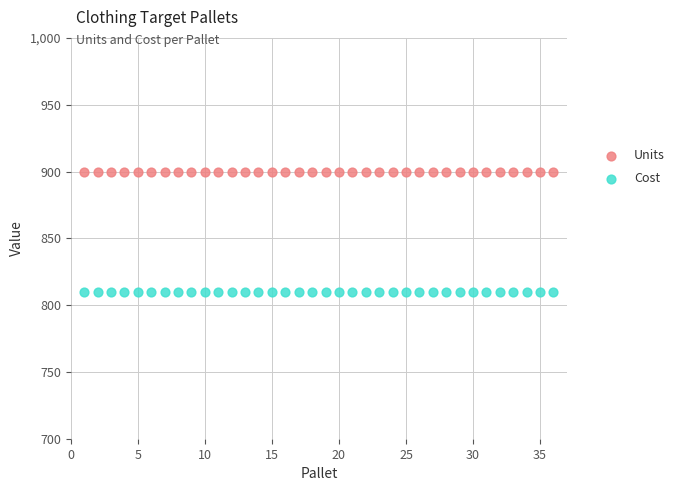

Which series reaches the minimum Y coordinate?

Cost